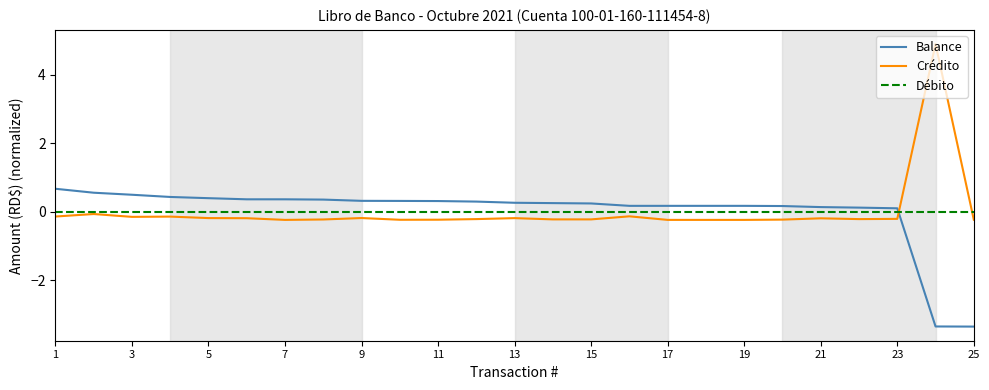

What are all the series names shown in the legend?

Balance, Crédito, Débito